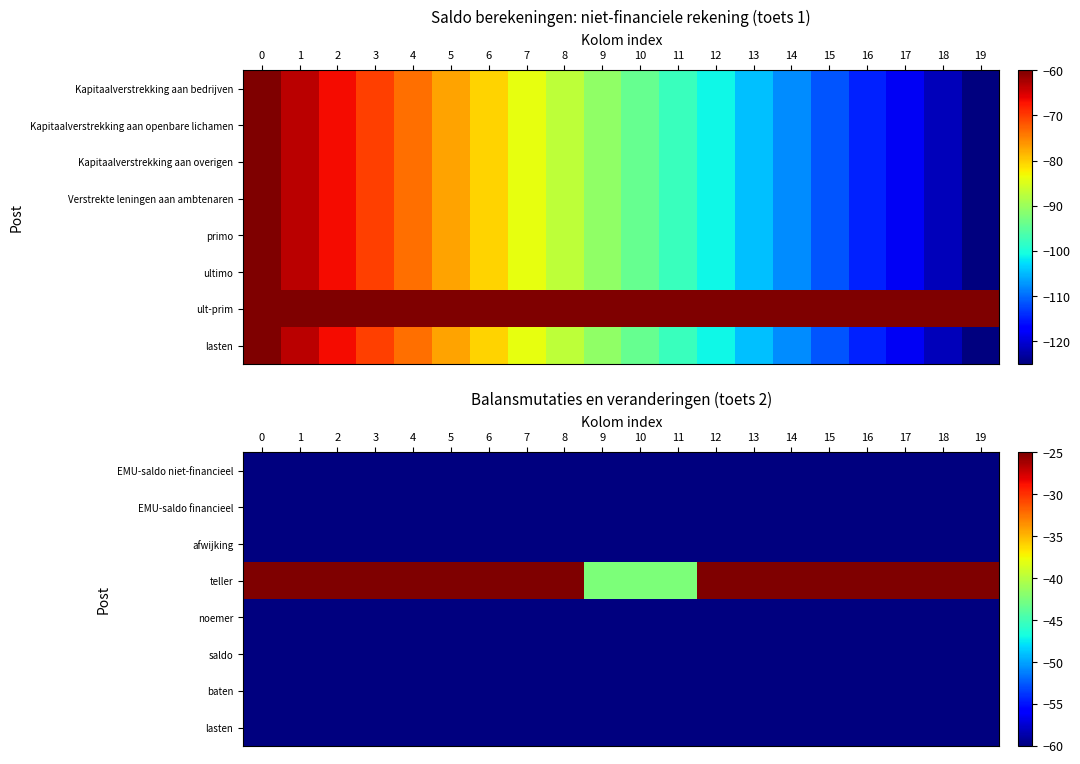

At how many categories does at least one series exceed -45?

20